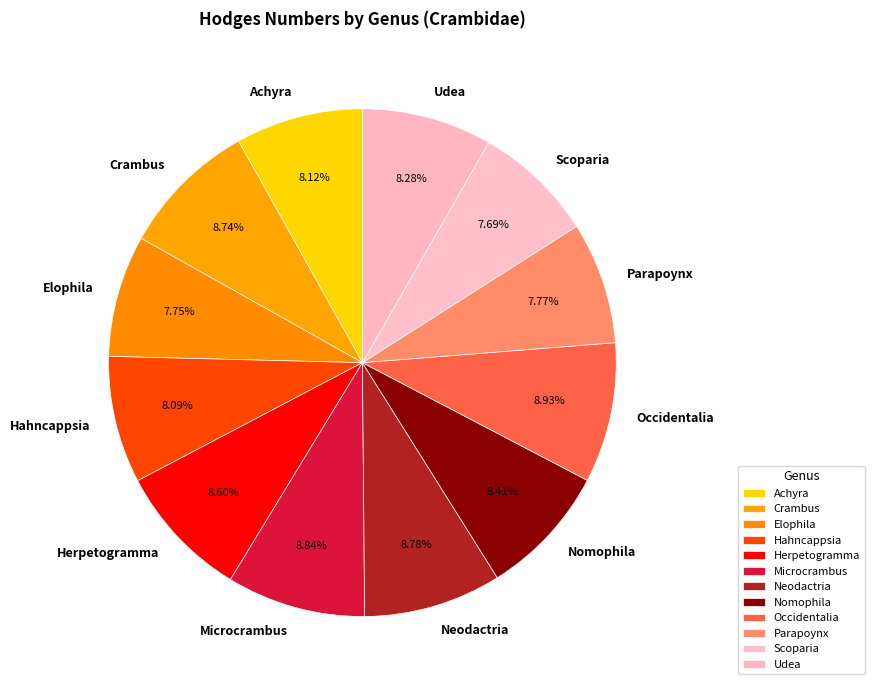

What is the ratio of the value at Herpetogramma to the value at Hahncappsia?

1.1